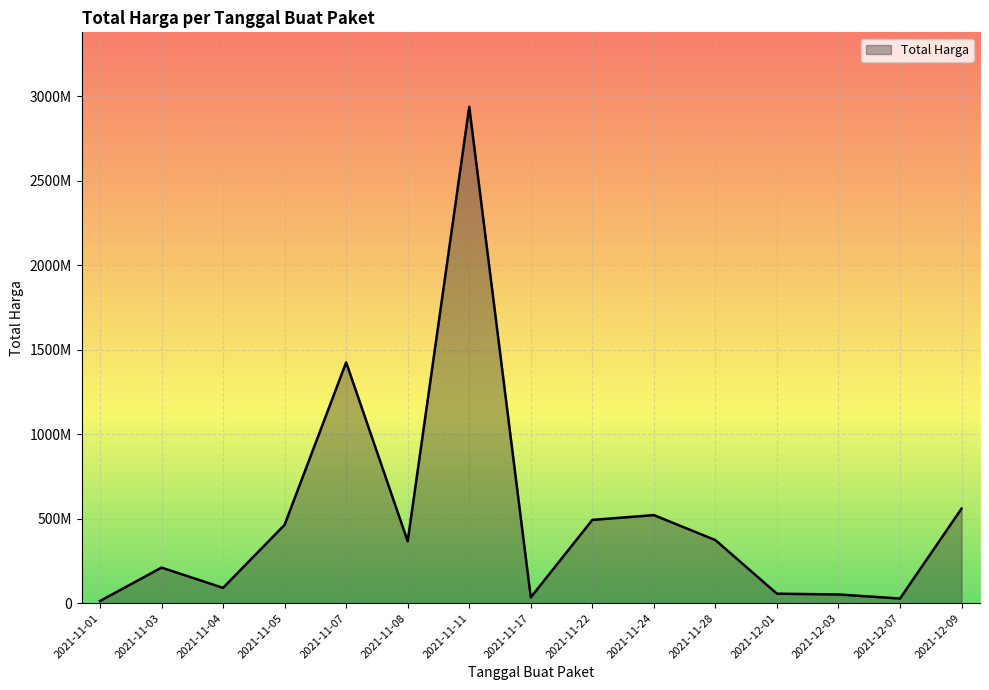

True or false: the data shows 247087951 at 2021-12-09.

False